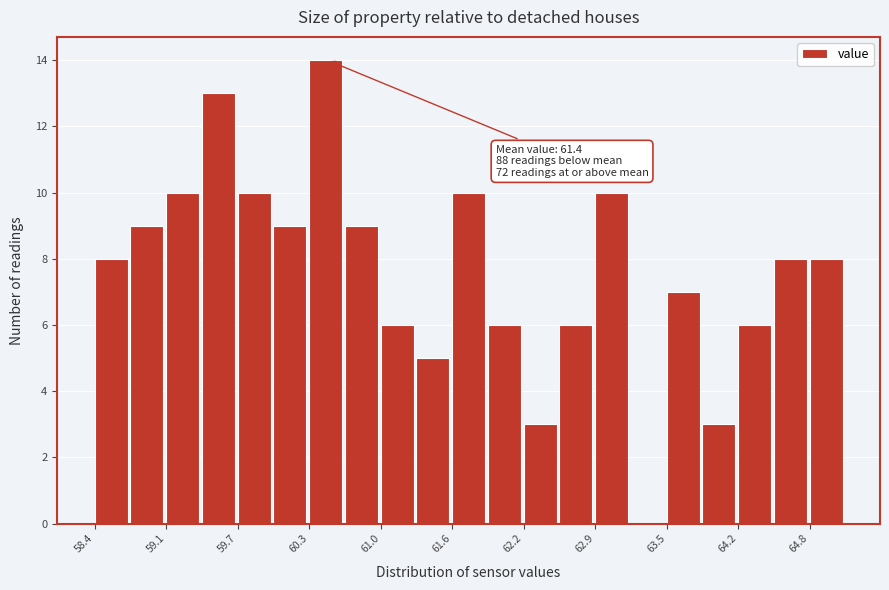

Around what value on the x-axis is the tallest bar? Give the approximate position of its centre, as read against the axis.

60.5